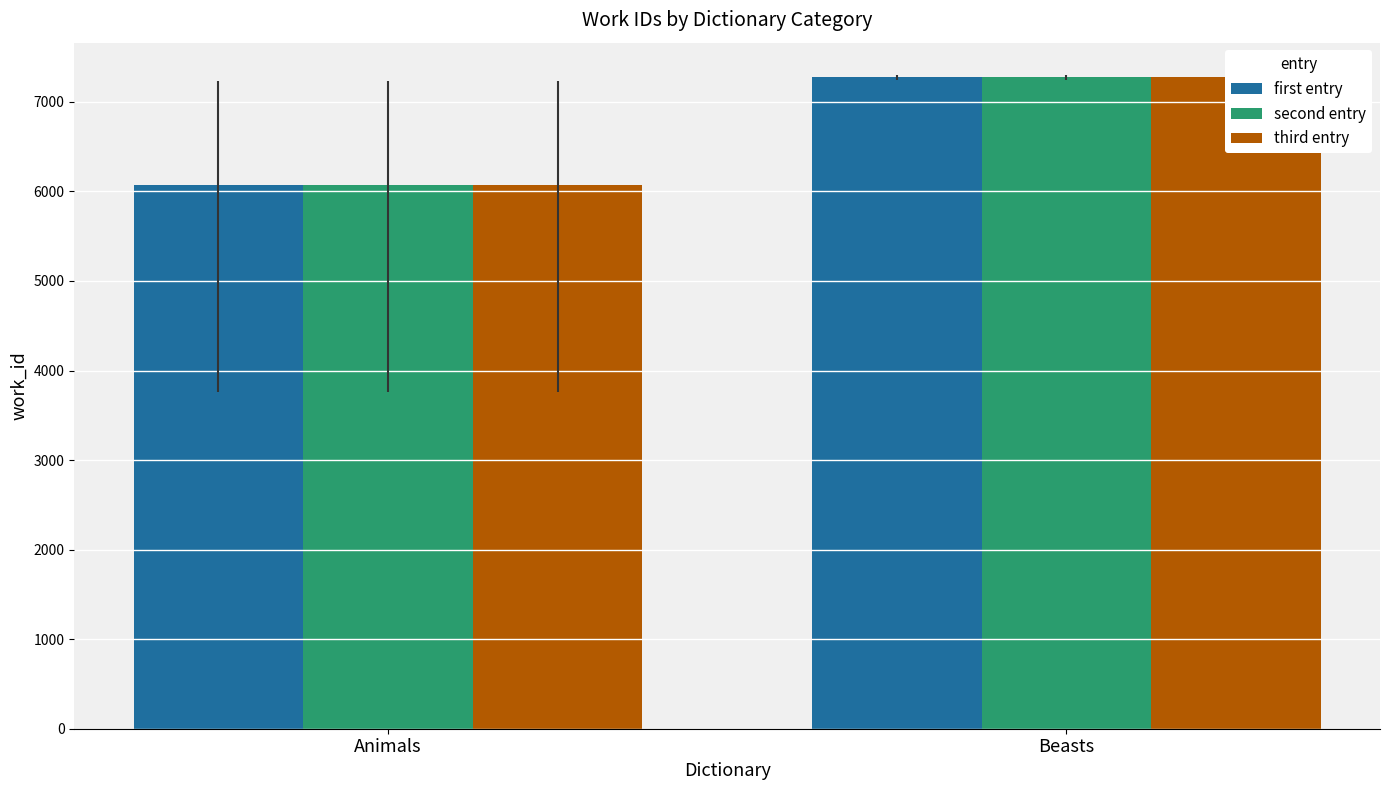

Is the value of second entry at Beasts greater than the value of third entry at Beasts?

No